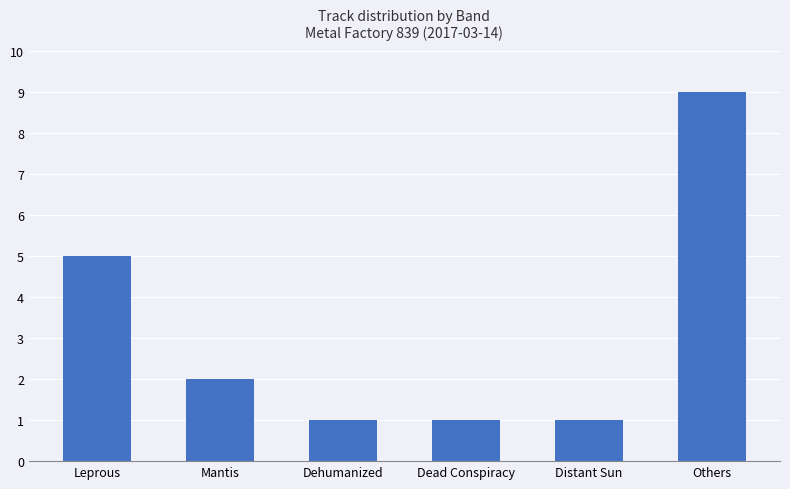

What is the average value?

3